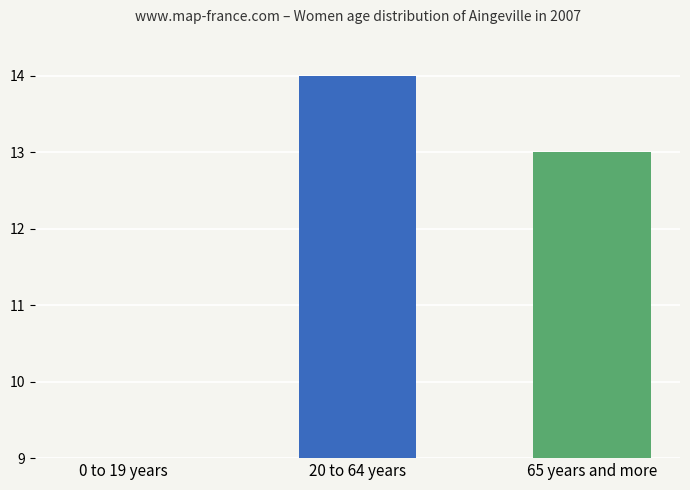

What is the difference between the highest and lowest values at 3?

6